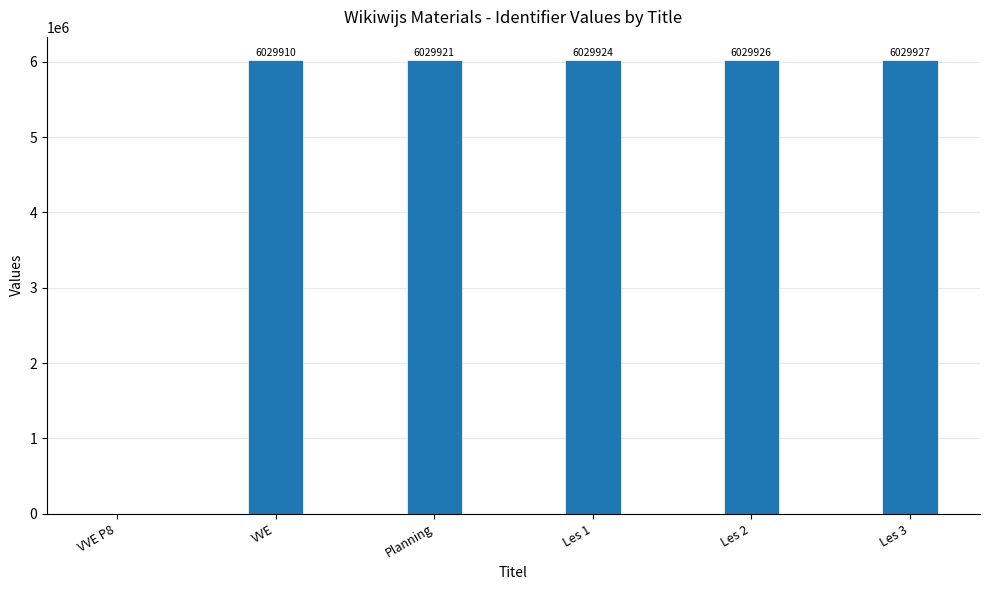

True or false: the data shows 1560874 at Planning.

False